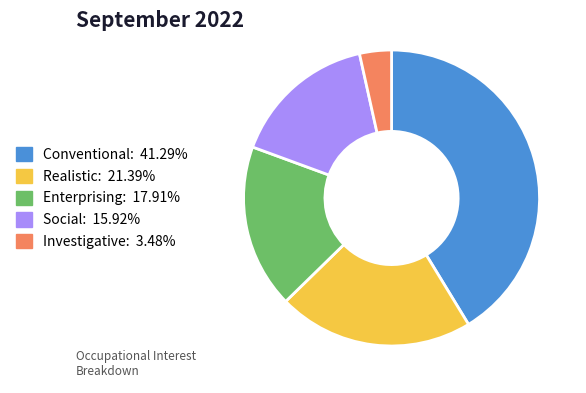

Is there a majority slice in this chart?

No